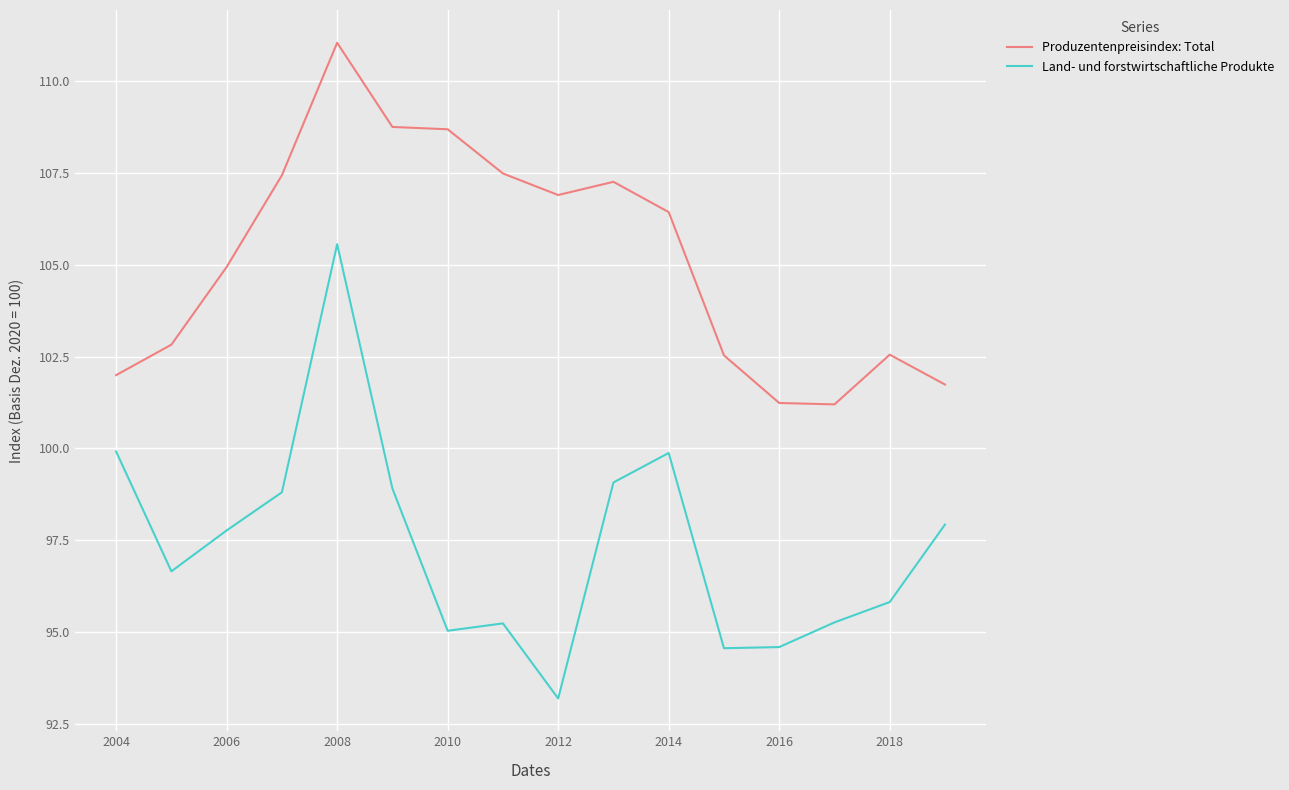

True or false: Produzentenpreisindex: Total and Land- und forstwirtschaftliche Produkte cross at least once.

False